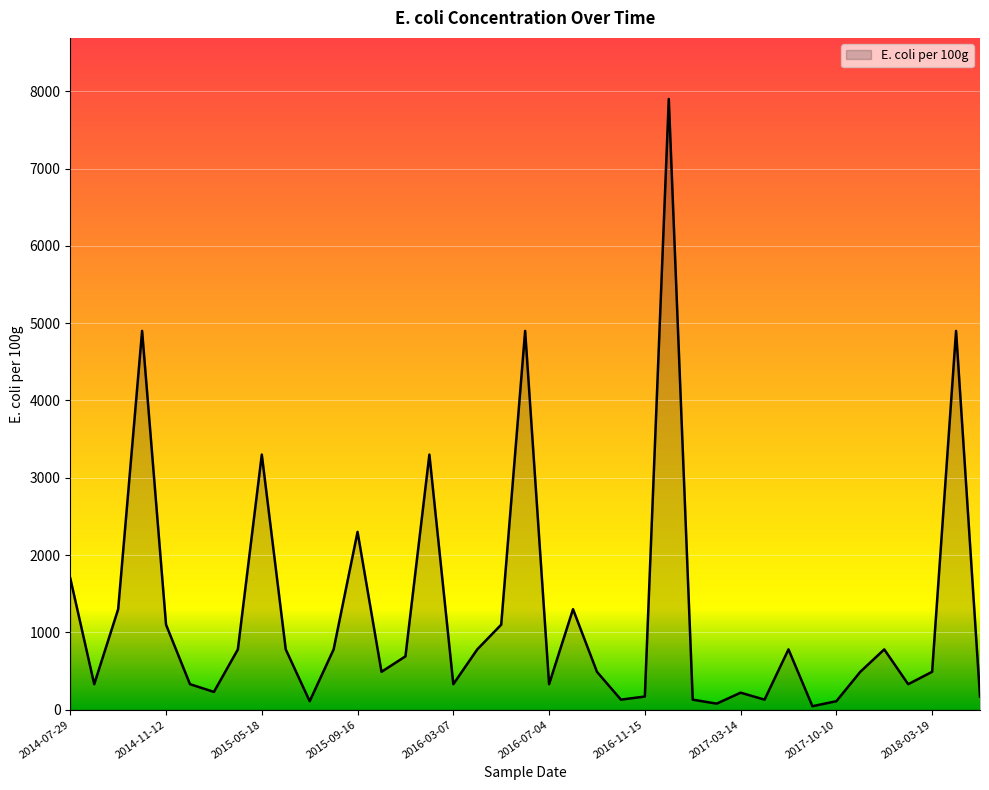

List the labels in order of value, largest first.

2016-12-12, 2014-10-20, 2016-06-06, 2018-04-17, 2015-05-18, 2016-01-12, 2015-09-16, 2014-07-29, 2014-09-23, 2016-08-01, 2014-11-12, 2016-05-08, 2015-04-20, 2015-06-16, 2015-08-18, 2016-04-05, 2017-08-08, 2018-01-15, 2015-12-16, 2015-10-13, 2016-09-05, 2017-11-07, 2018-03-19, 2014-08-26, 2014-12-09, 2016-03-07, 2016-07-04, 2018-02-19, 2015-03-24, 2017-03-14, 2016-11-15, 2018-05-14, 2016-10-03, 2017-01-16, 2017-06-12, 2015-07-21, 2017-10-10, 2017-02-13, 2017-09-11